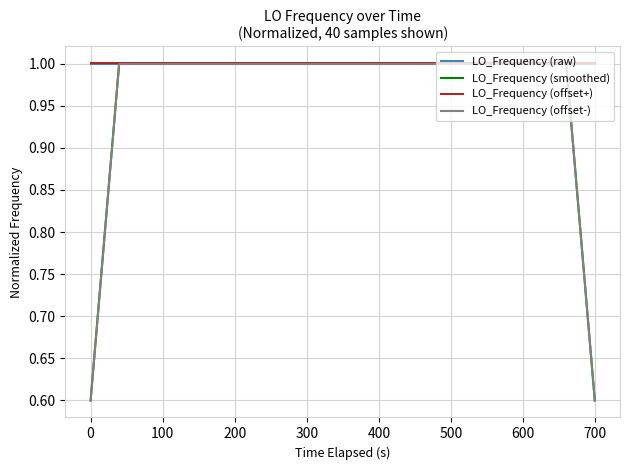

What is the maximum value for LO_Frequency (offset+)?

1.0